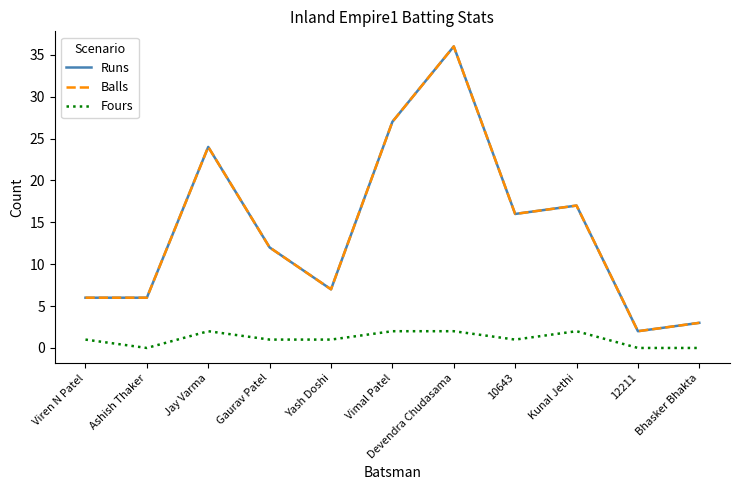

Does the chart have visible grid lines?

No